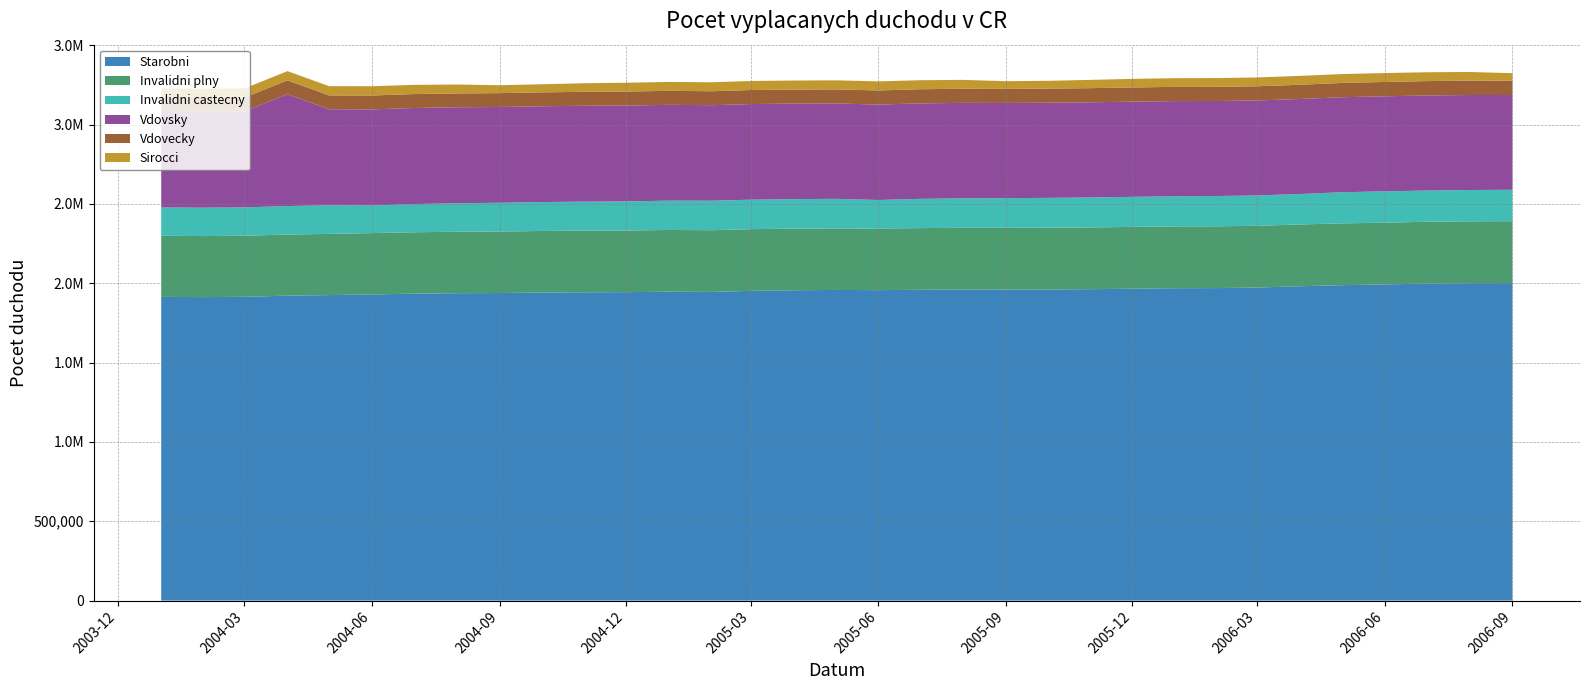

Reading left to right, extract all data points from this chart.

Starobni: 1913965	1912666	1914452	1921799	1925421	1929523	1934302	1937291	1938347	1941431	1943189	1943782	1946827	1945327	1951955	1955902	1957746	1956562	1958765	1960078	1959959	1960589	1962603	1965656	1968829	1969578	1972774	1981068	1987836	1992432	1997875	2000474	2001258
Invalidni plny: 385109	384767	384887	385070	385658	386594	387004	387272	387627	388053	388333	388437	389095	388880	388914	388228	387791	388357	388888	389262	389290	389248	389342	389402	389441	389332	389315	389542	389478	389245	389636	389838	389850
Invalidni castecny: 178320	178949	178958	179685	180083	173892	177404	179828	181160	182195	182905	183696	184617	186060	185707	186054	186374	179898	184175	186119	187254	188153	188799	189428	189854	191071	191321	191848	196192	197528	196703	197325	198050
Vdovsky: 607392	605565	605180	705151	605425	605751	605866	604542	603727	603790	604201	604065	603916	601970	602810	601891	601233	601442	601659	601489	599925	599689	599662	599981	599978	598573	598611	598884	598783	599020	599161	598886	597111
Vdovecky: 86687	86252	86563	86925	87259	87534	87694	87357	87378	87563	87932	88125	88269	87856	88436	88443	88552	88824	89066	89145	88774	88885	89099	89426	89614	89365	89526	89789	90066	90375	90623	90672	90319
Sirocci: 57144	57378	57717	58160	58325	58511	58059	56213	49777	50965	53928	55626	56178	56461	56795	57002	57140	57248	56918	55596	48375	49232	52099	54115	54704	55115	55465	55842	55969	56082	55758	54281	47295